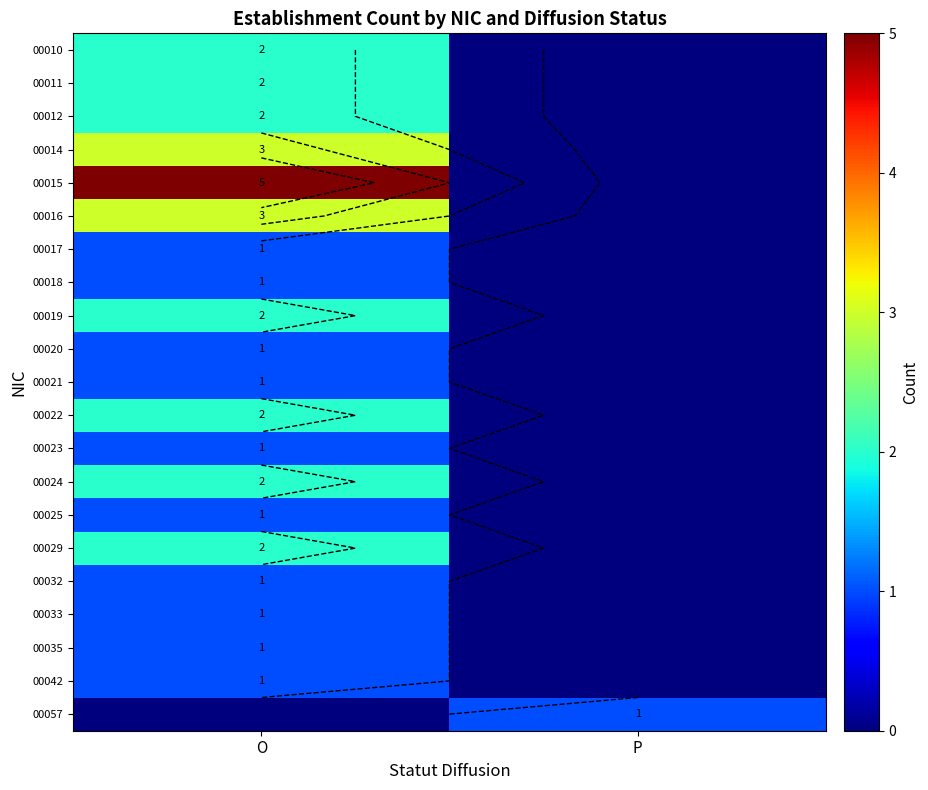

Which label corresponds to the largest value in the chart?

O